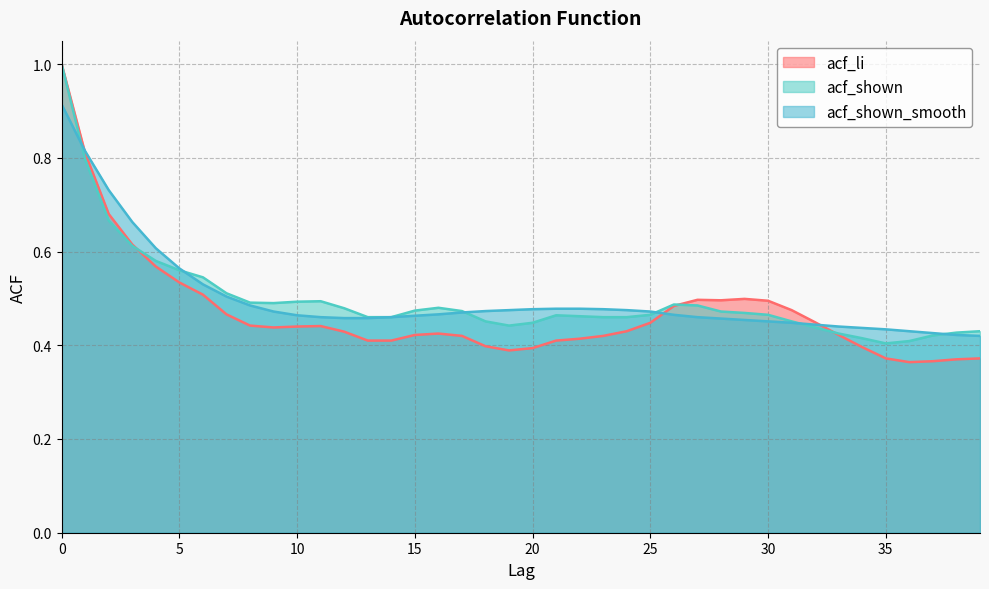

Count the acf_shown values in the range 0 to 1.

40